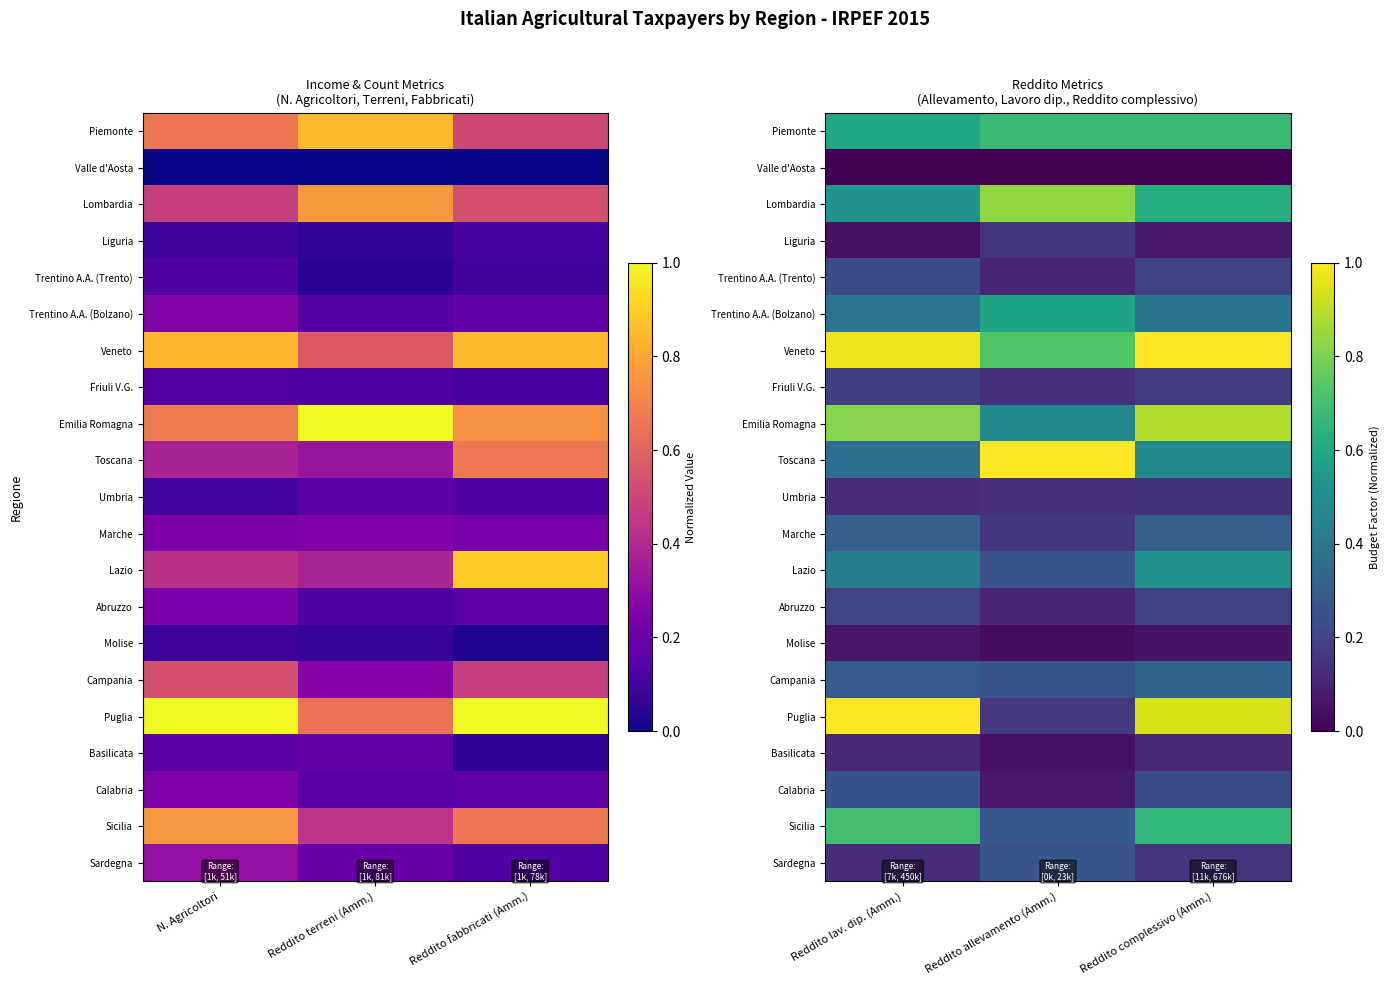

Count the Umbria values in the range 0 to 1.

3